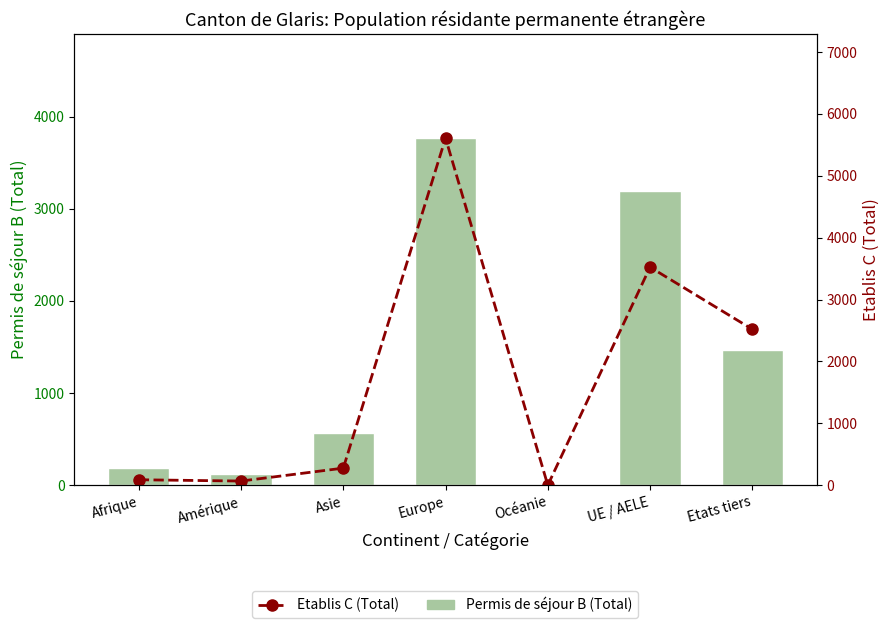

Reading right to left, list all the values displayed in this chart.

Permis de séjour B (Total): 1463	3191	3	3767	571	118	187
Etablis C (Total): 2520	3524	1	5609	277	68	89